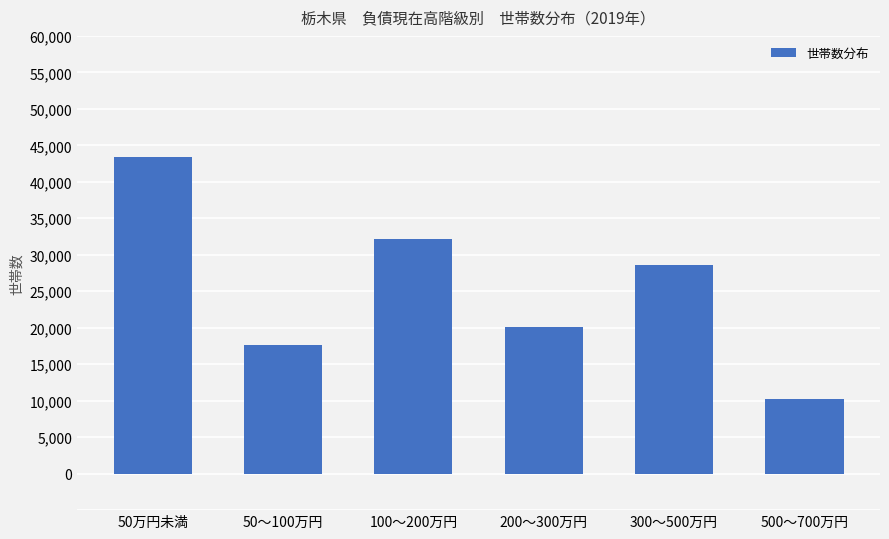

At which label does the data first exceed 28539?

50万円未満